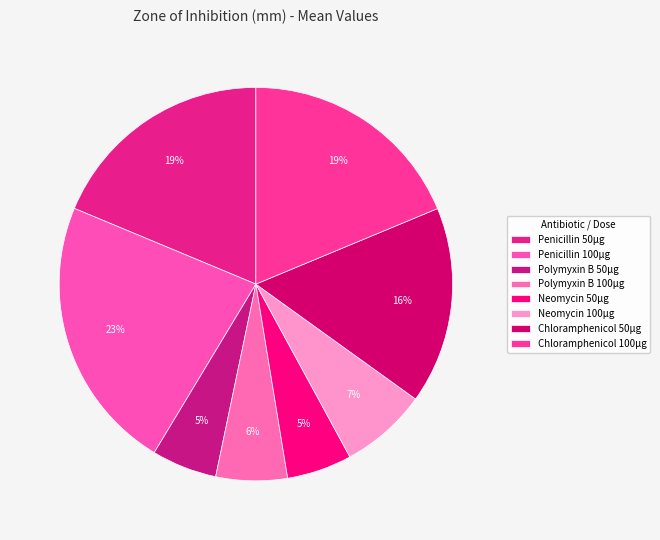

Which slice is the smallest?

Neomycin 50µg